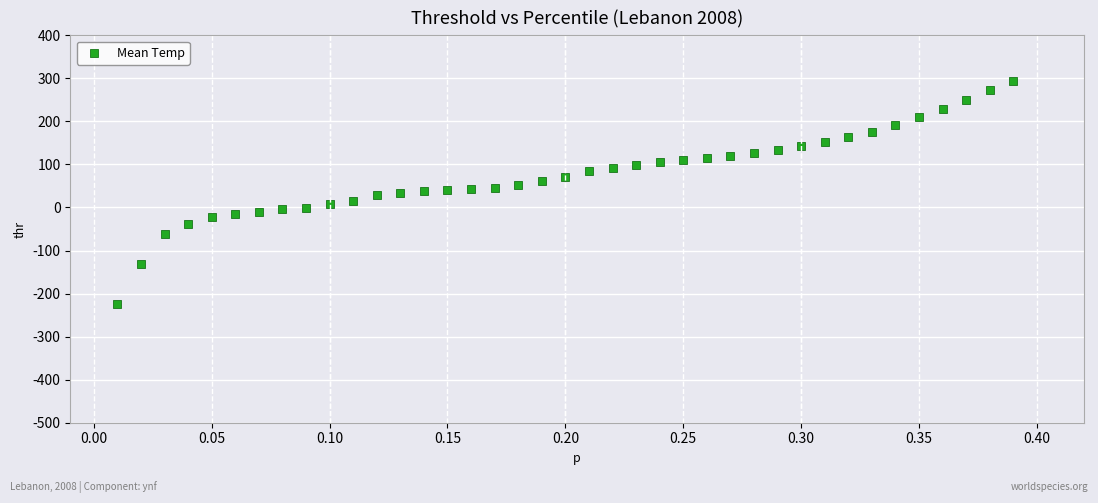

What is the range of Y values (max minus min)?

518.0